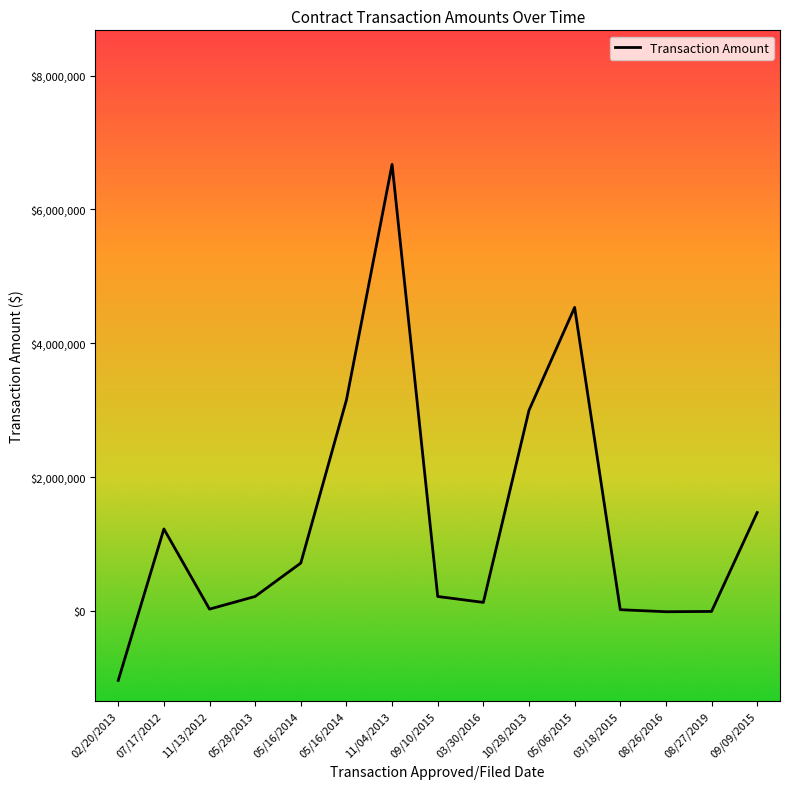

How many lines are shown in the chart?

1